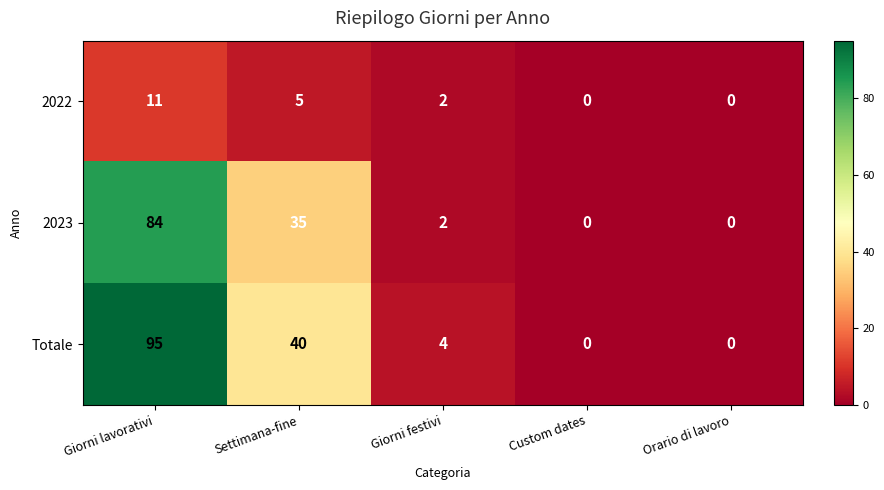

How many 2022 values are between 0 and 5?

4